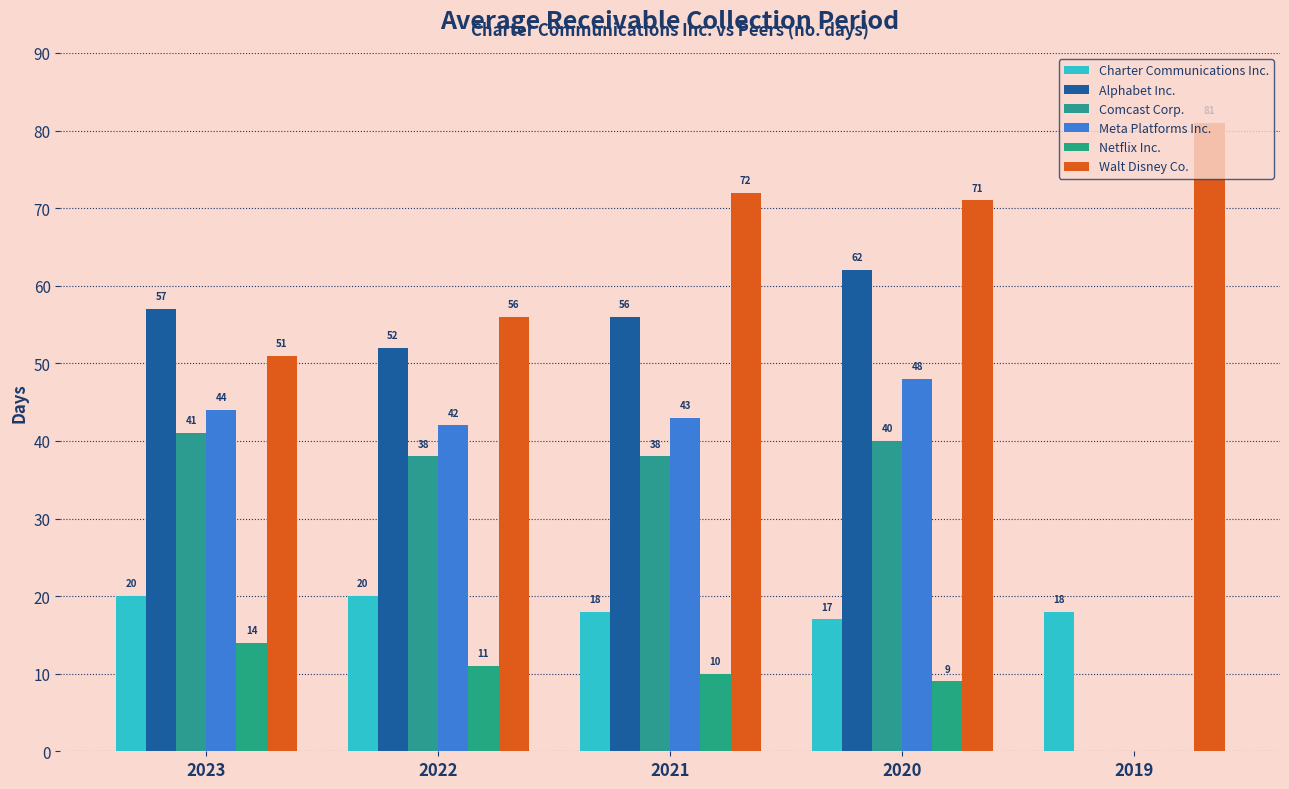

How many distinct data groups are displayed?

6